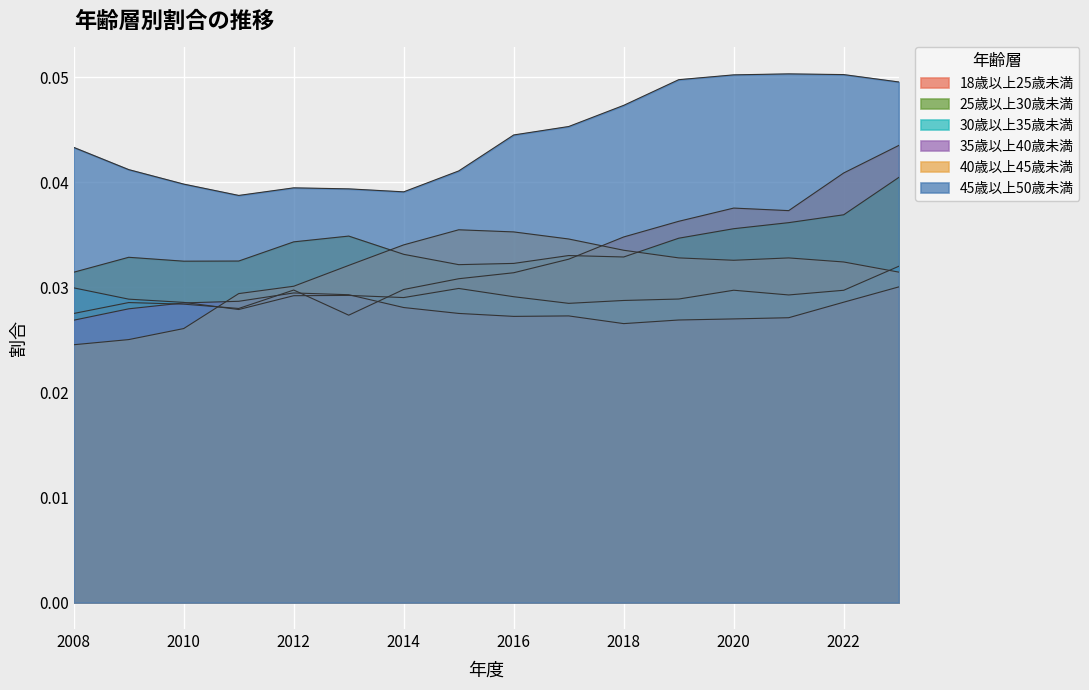

Does the chart display data point markers on the line(s)?

No